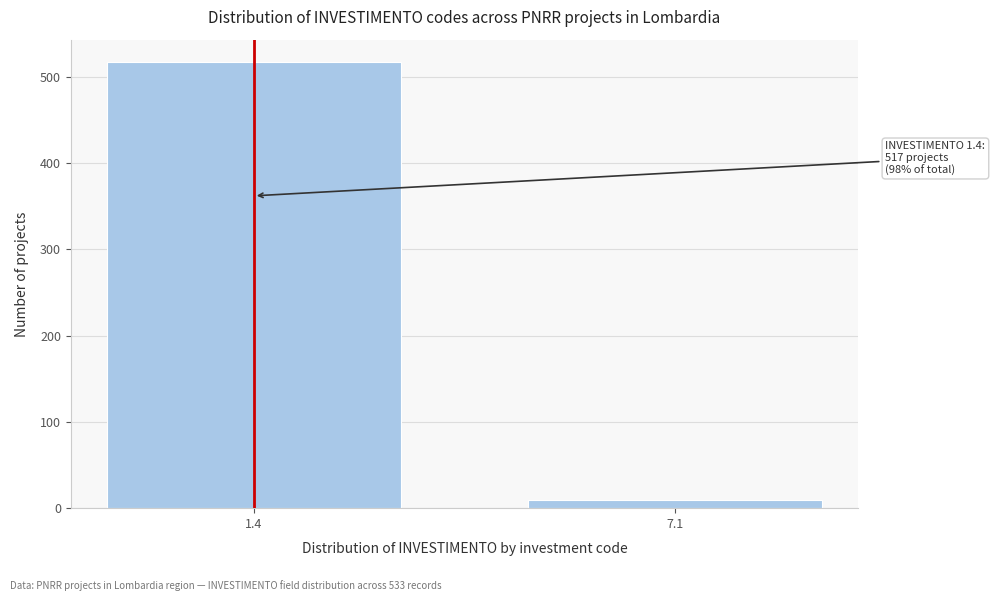

Reading left to right, what are all the values shown in this chart?

517	9